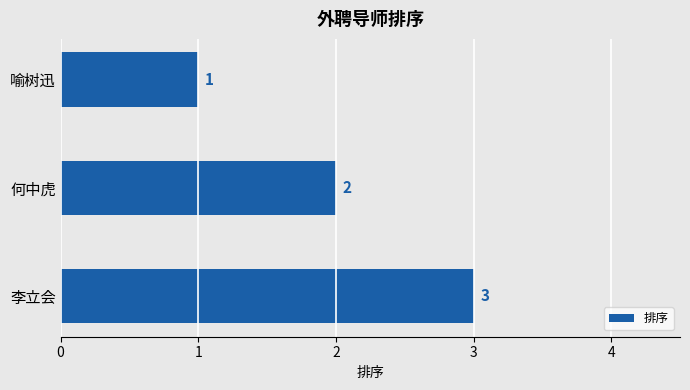

What is the smallest value displayed?

1